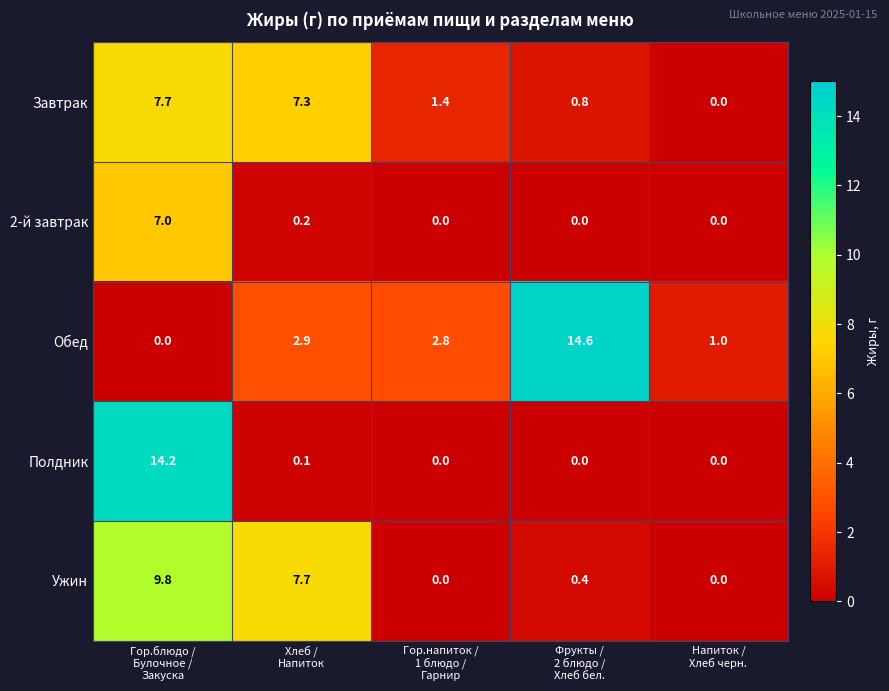

Which series has the largest total across all categories?

Обед